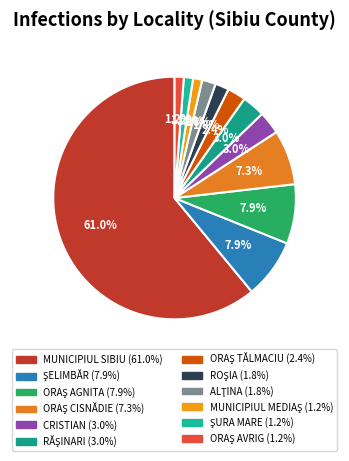

Between ORAŞ AVRIG and ORAŞ TĂLMACIU, which is larger?

ORAŞ TĂLMACIU